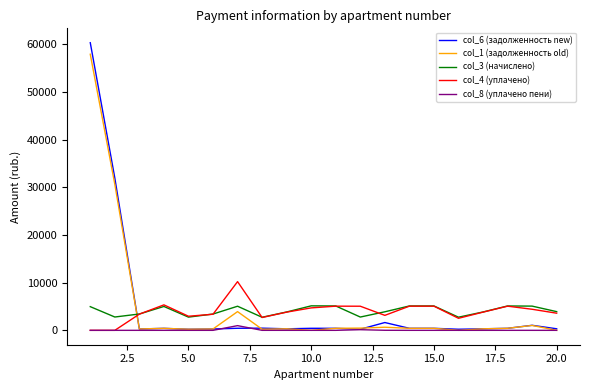

After their last crossing, which series has the higher values: col_6 (задолженность new) or col_3 (начислено)?

col_3 (начислено)